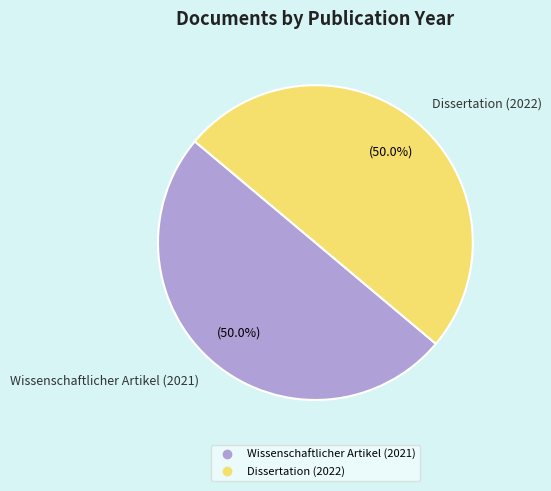

What percentage is NOT represented by Wissenschaftlicher Artikel (2021)?

50.0%